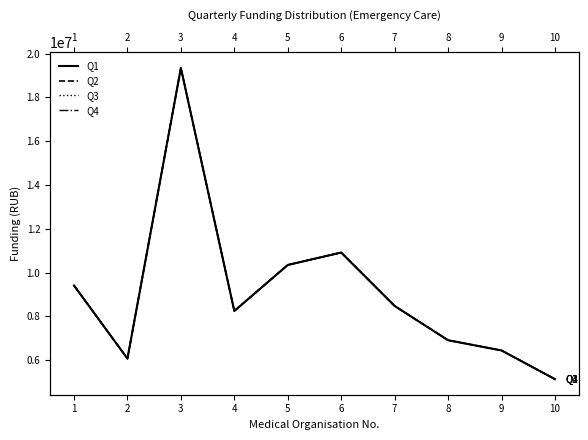

The value of Q4 at 3 is 19347820.3. True or false?

True